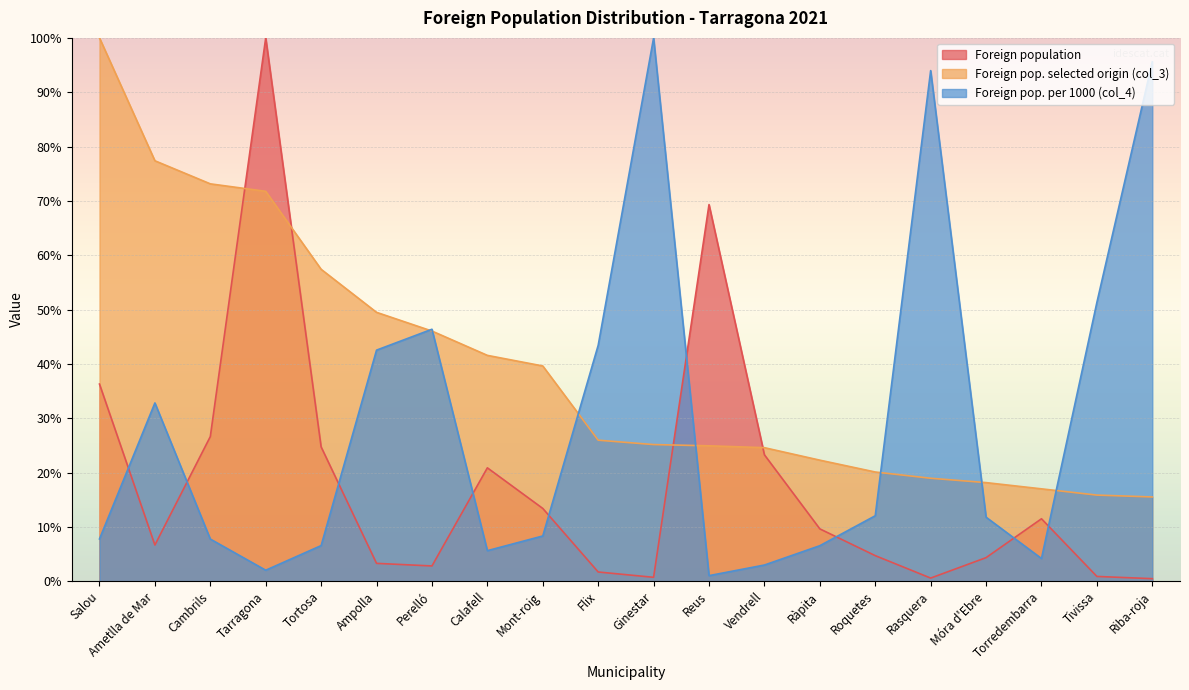

How many times do Foreign pop. per 1000 (col_4) and Foreign pop. selected origin (col_3) cross each other?

7